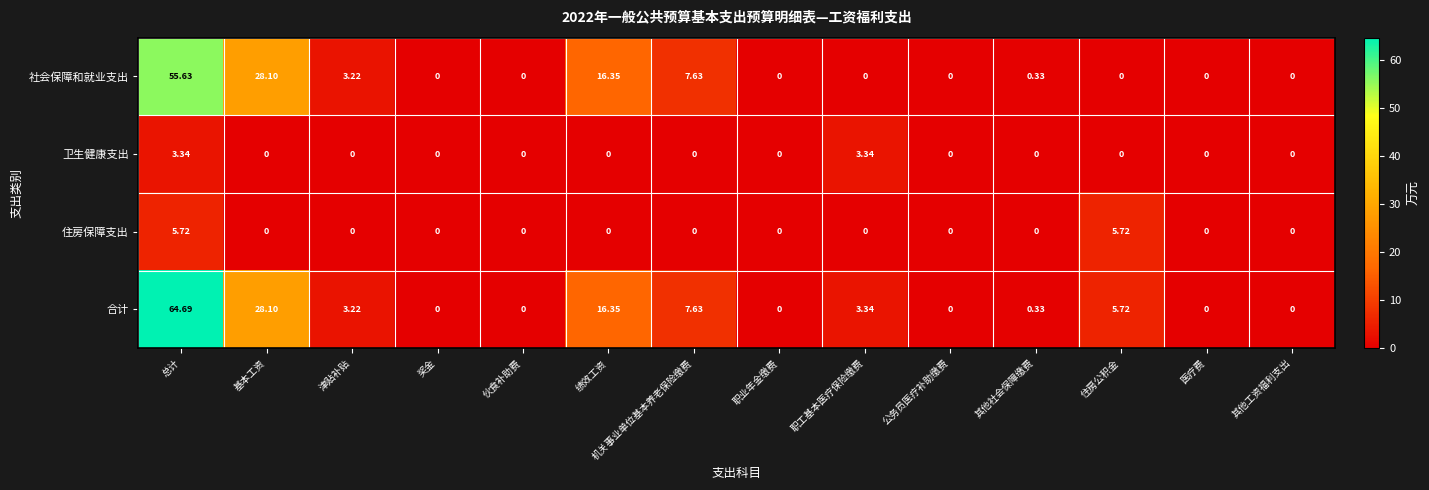

Where does the 合计 series first go above 3?

总计